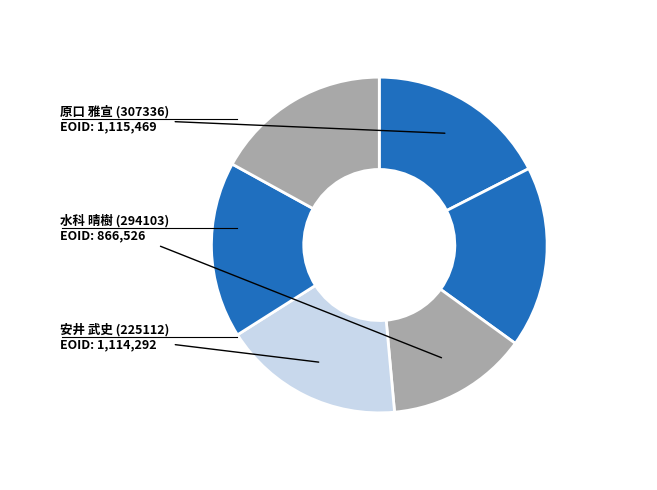

Count the number of slices in the pie.

6